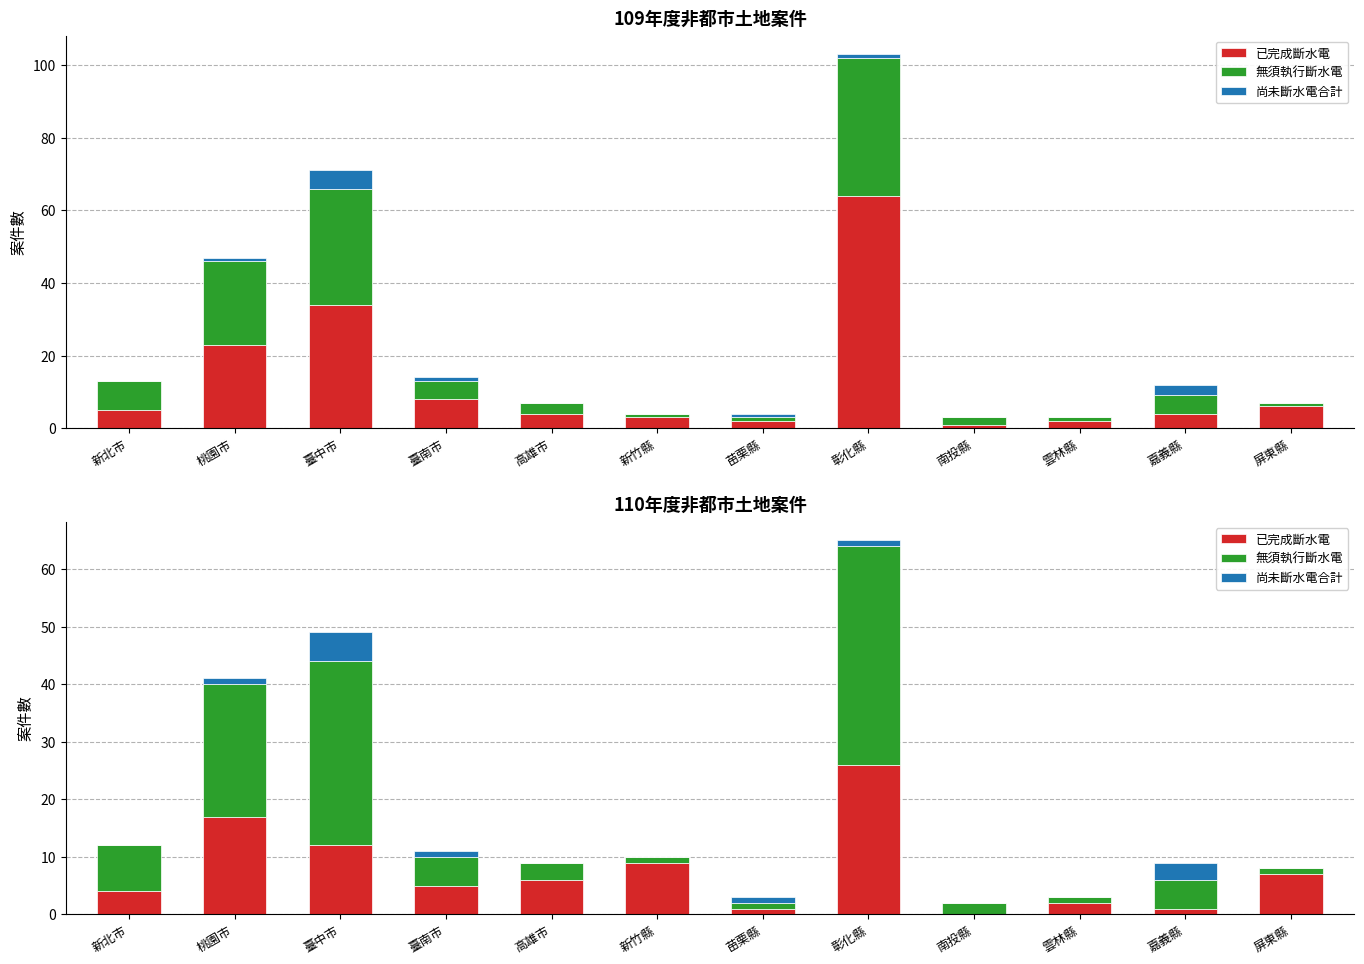

True or false: 無須執行斷水電 has a value of 3 at 臺南市.

False